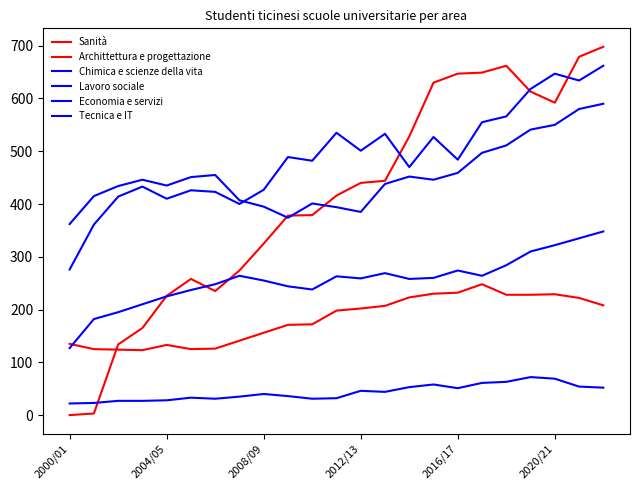

How many lines are shown in the chart?

6